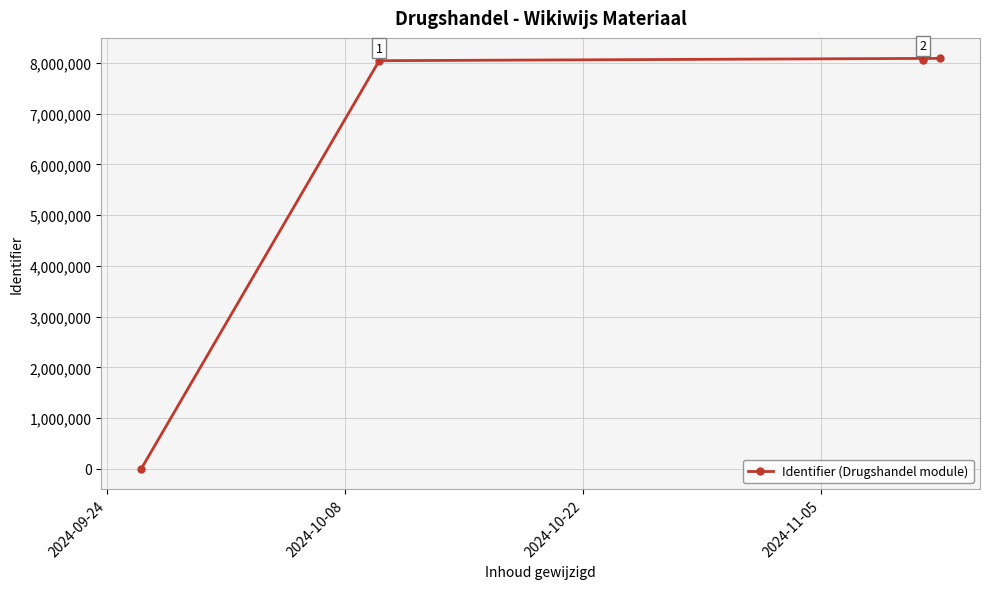

Does the chart display data point markers on the line(s)?

Yes